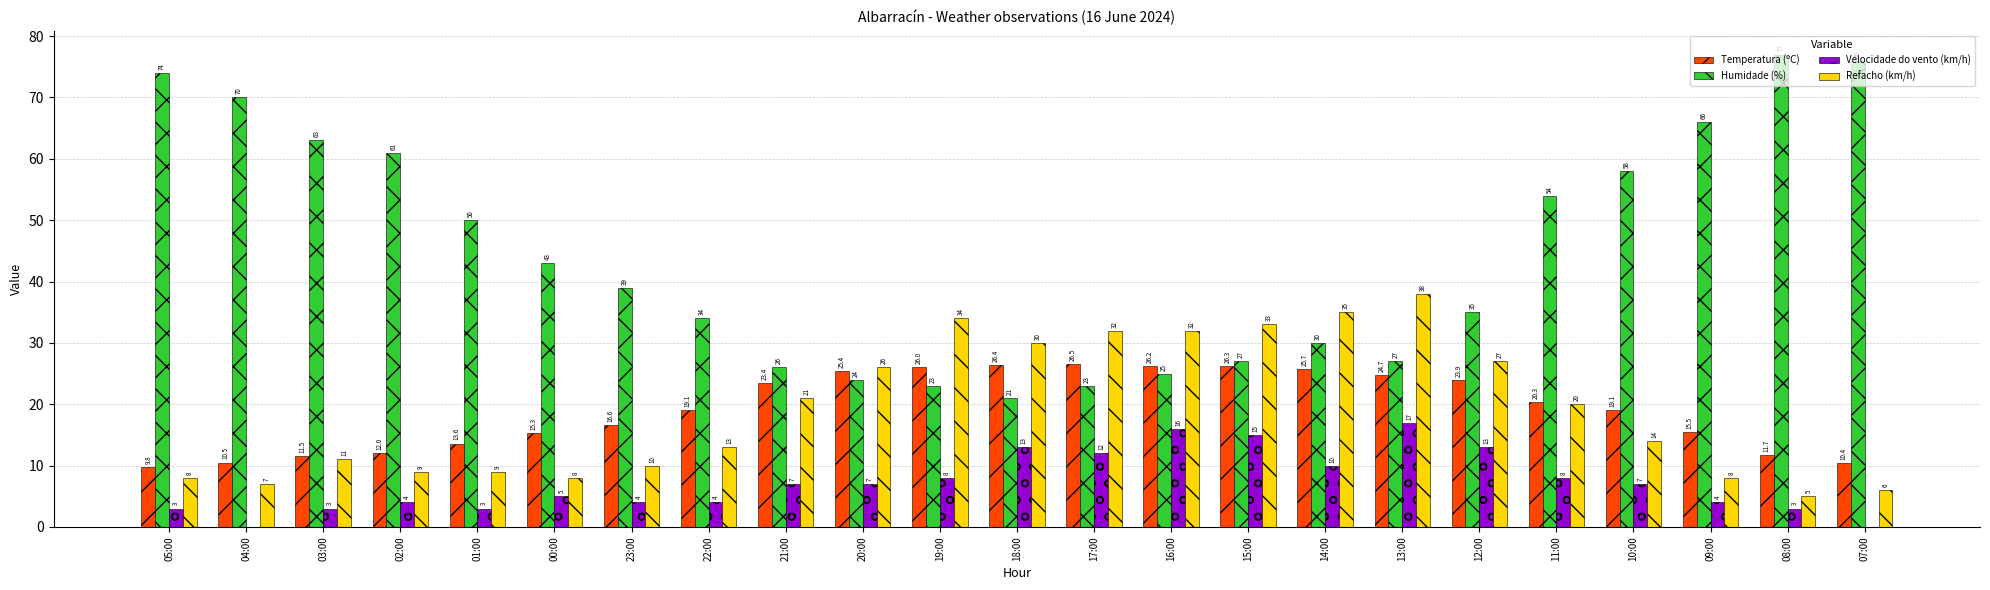

Which series changed the most between 19:00 and 18:00?

Velocidade do vento (km/h)